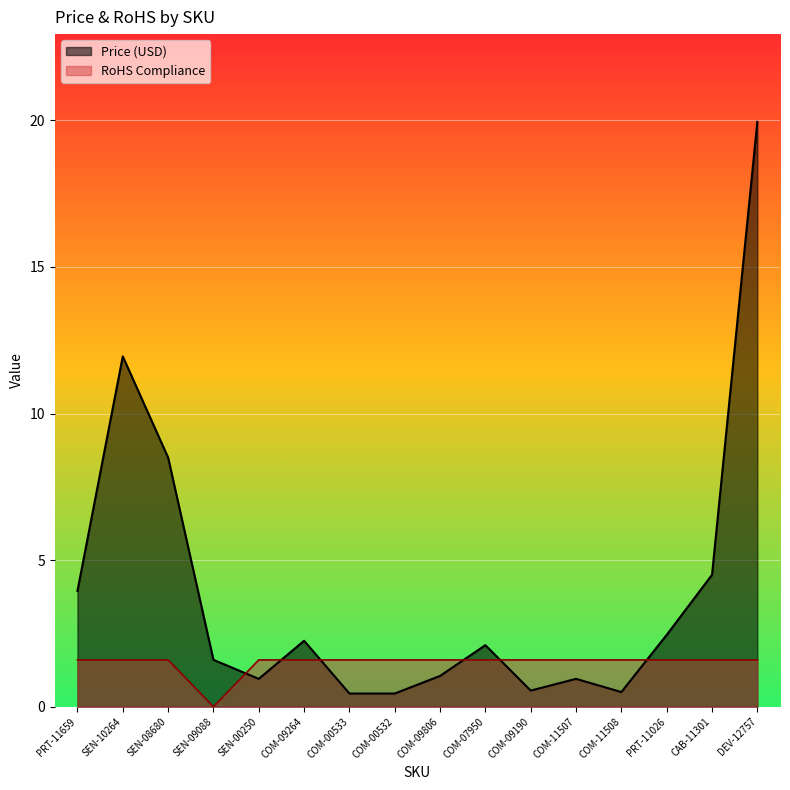

Reading right to left, what are all the values shown in this chart?

Price (USD): DEV-12757=19.9	CAB-11301=4.5	PRT-11026=2.5	COM-11508=0.5	COM-11507=0.9	COM-09190=0.6	COM-07950=2.1	COM-09806=1.1	COM-00532=0.5	COM-00533=0.5	COM-09264=2.2	SEN-00250=0.9	SEN-09088=1.6	SEN-08680=8.5	SEN-10264=11.9	PRT-11659=4.0
RoHS Compliance: DEV-12757=1.6	CAB-11301=1.6	PRT-11026=1.6	COM-11508=1.6	COM-11507=1.6	COM-09190=1.6	COM-07950=1.6	COM-09806=1.6	COM-00532=1.6	COM-00533=1.6	COM-09264=1.6	SEN-00250=1.6	SEN-09088=0.0	SEN-08680=1.6	SEN-10264=1.6	PRT-11659=1.6